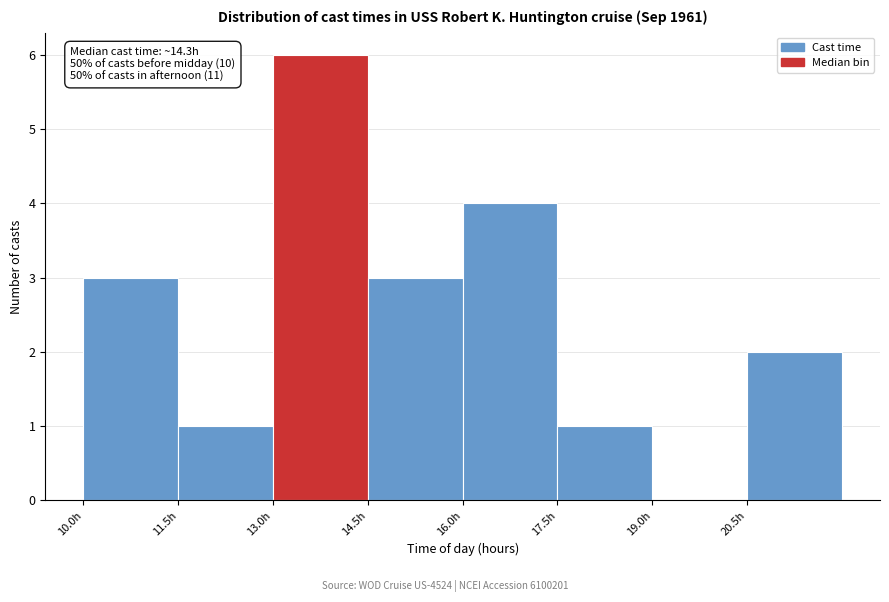

Which range on the x-axis has the tallest bar?

13.0 to 14.5